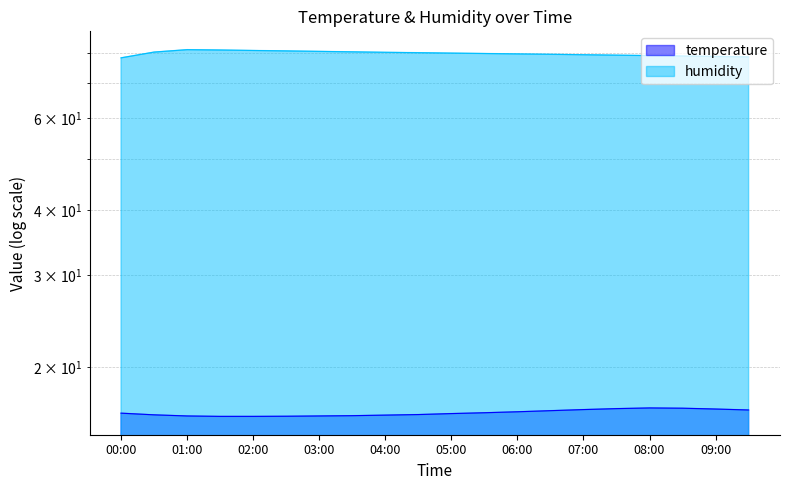

True or false: temperature and humidity cross at least once.

False